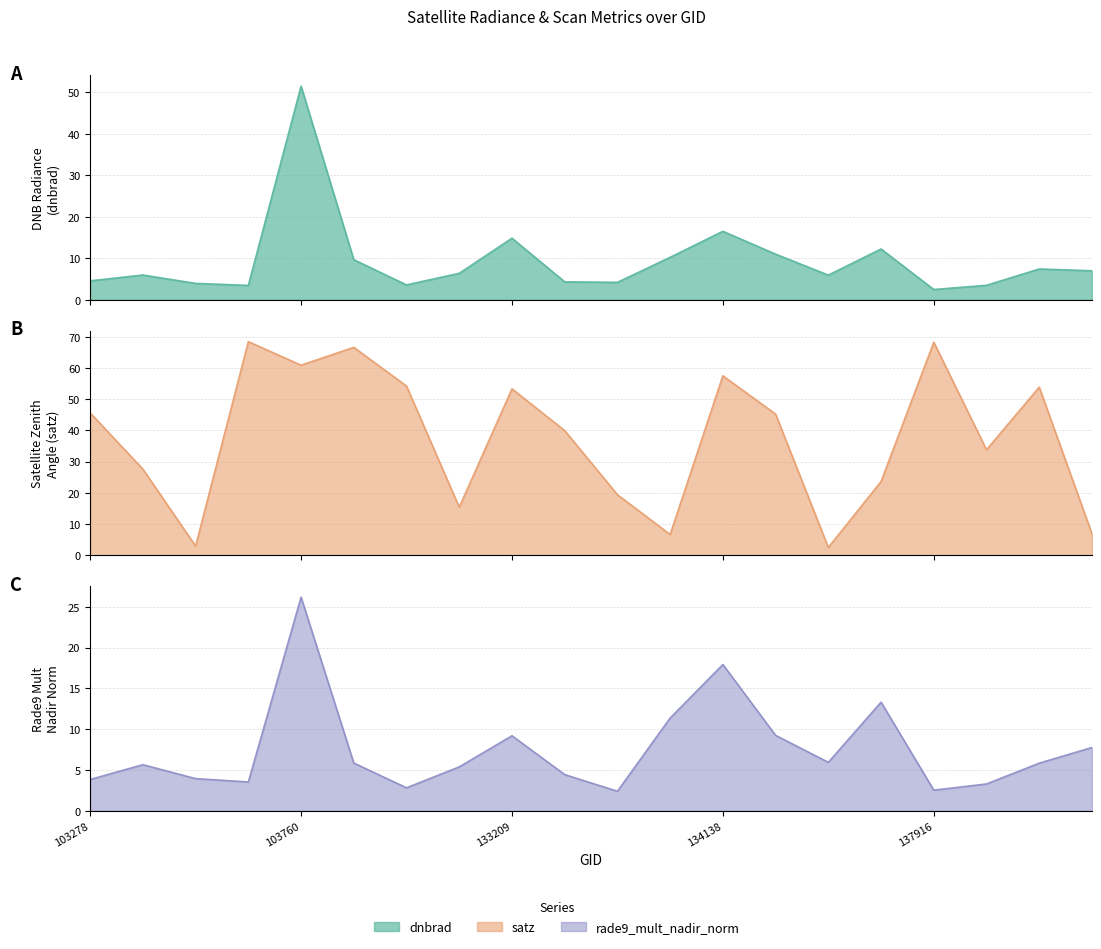

Reading left to right, what are all the values shown in this chart?

dnbrad: 103278=4.6	103396=6.0	103515=3.9	103642=3.5	103760=51.5	103988=9.7	104471=3.6	132847=6.4	133209=14.8	133404=4.3	133584=4.2	133762=10.2	134138=16.5	134322=11.0	134687=5.9	137903=12.2	137916=2.5	138492=3.5	139283=7.4	139866=7.0
satz: 103278=45.6	103396=27.6	103515=3.0	103642=68.5	103760=60.9	103988=66.6	104471=54.2	132847=15.4	133209=53.4	133404=40.0	133584=19.4	133762=6.7	134138=57.5	134322=45.3	134687=2.5	137903=23.7	137916=68.3	138492=33.8	139283=53.9	139866=6.9
rade9_mult_nadir_norm: 103278=3.8	103396=5.7	103515=3.9	103642=3.5	103760=26.2	103988=5.9	104471=2.8	132847=5.4	133209=9.2	133404=4.4	133584=2.4	133762=11.4	134138=17.9	134322=9.2	134687=5.9	137903=13.3	137916=2.5	138492=3.3	139283=5.8	139866=7.8